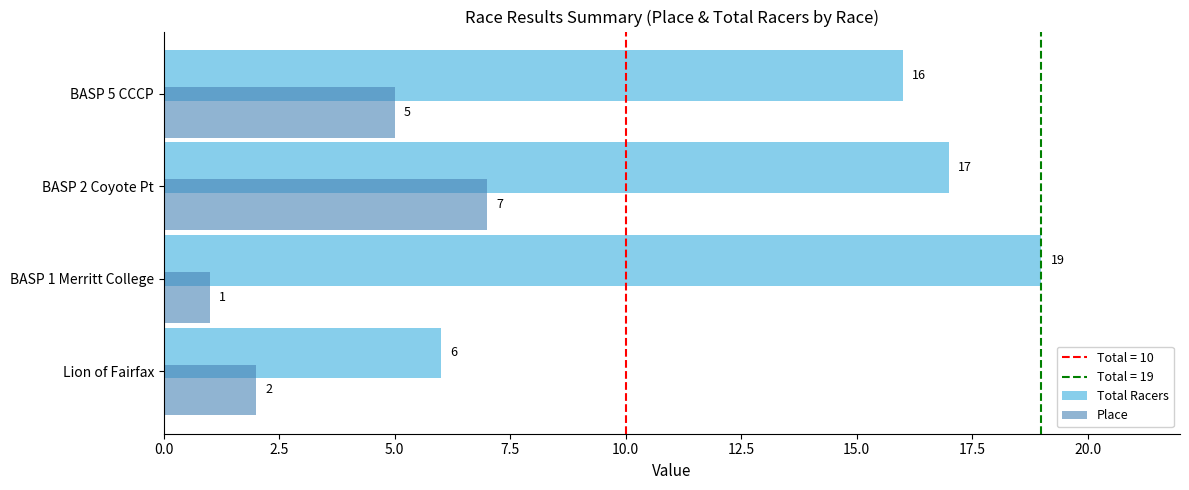

The value of Place at BASP 1 Merritt College is 1. True or false?

True